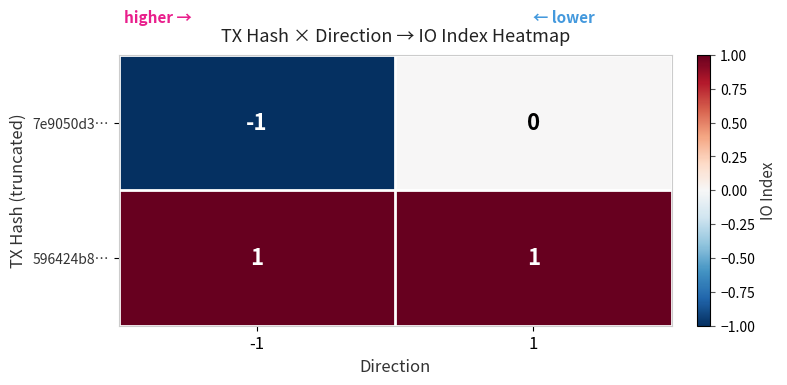

At which category is the sum across all series the highest?

1